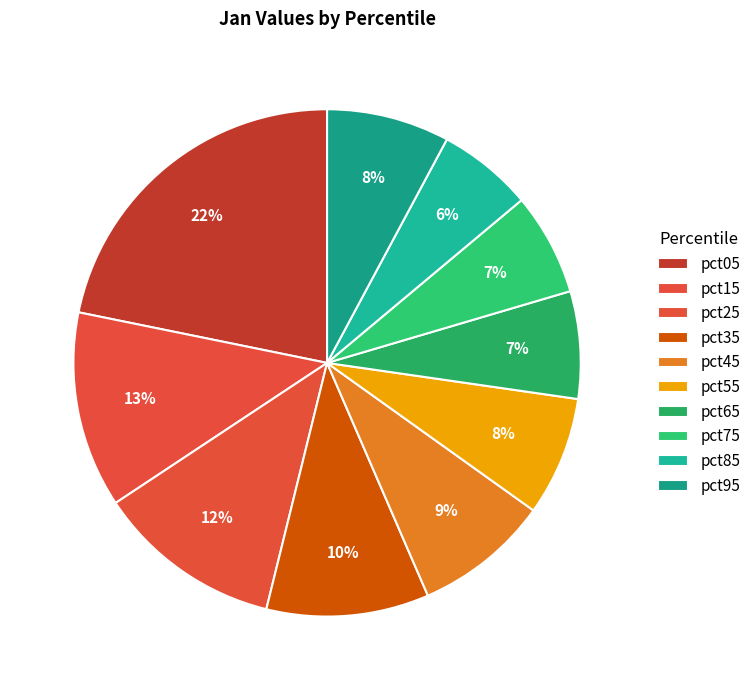

Does any single category account for the majority?

No